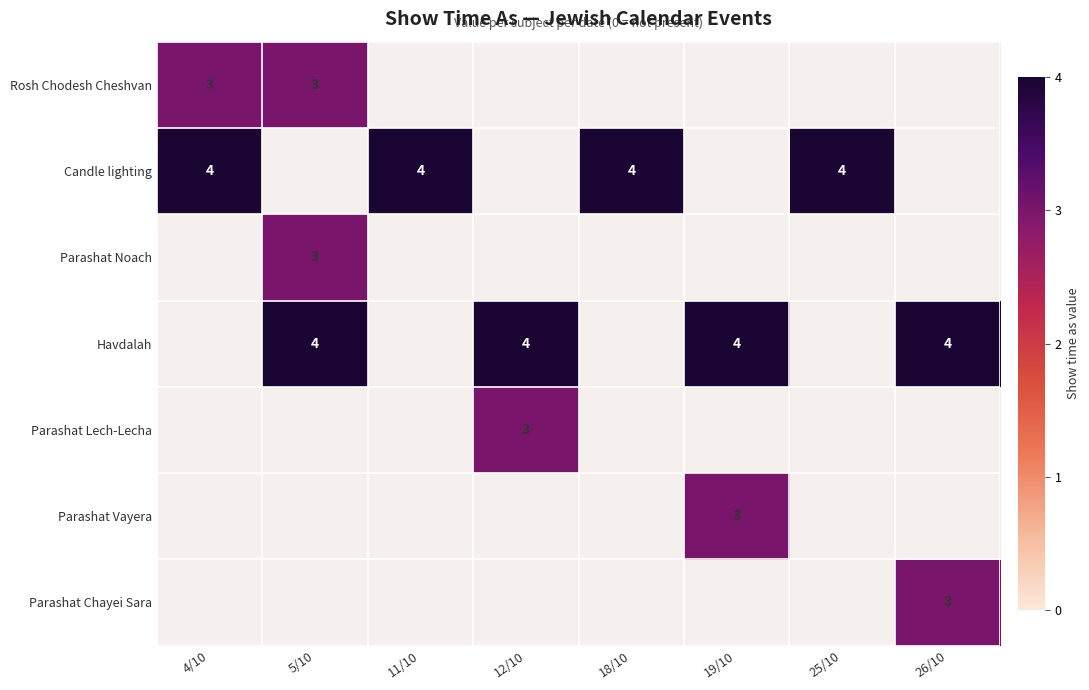

The value of Candle lighting at 25/10 is 6. True or false?

False